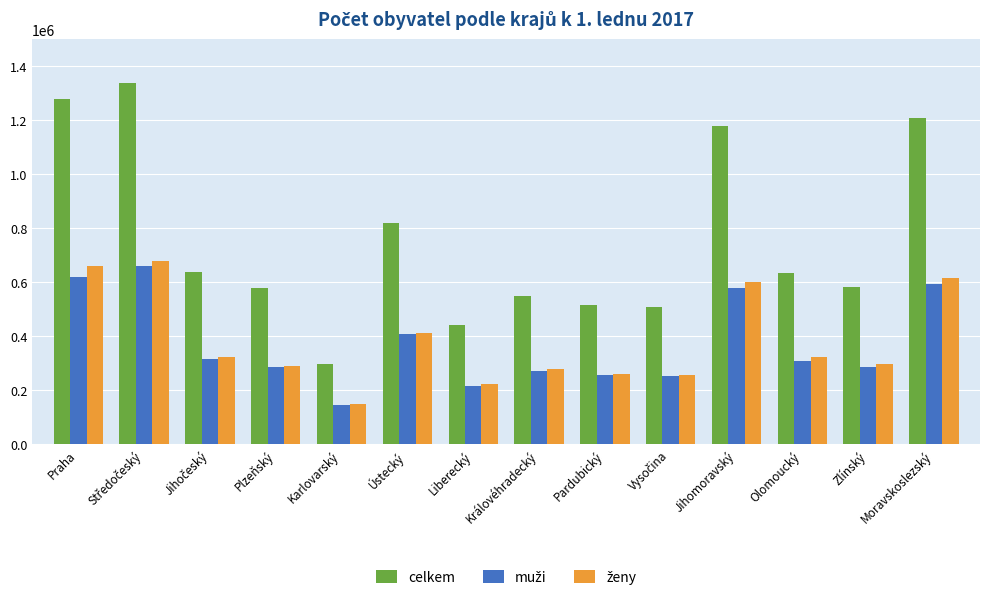

What is the difference between the celkem values at Praha and Plzeňský?

701879